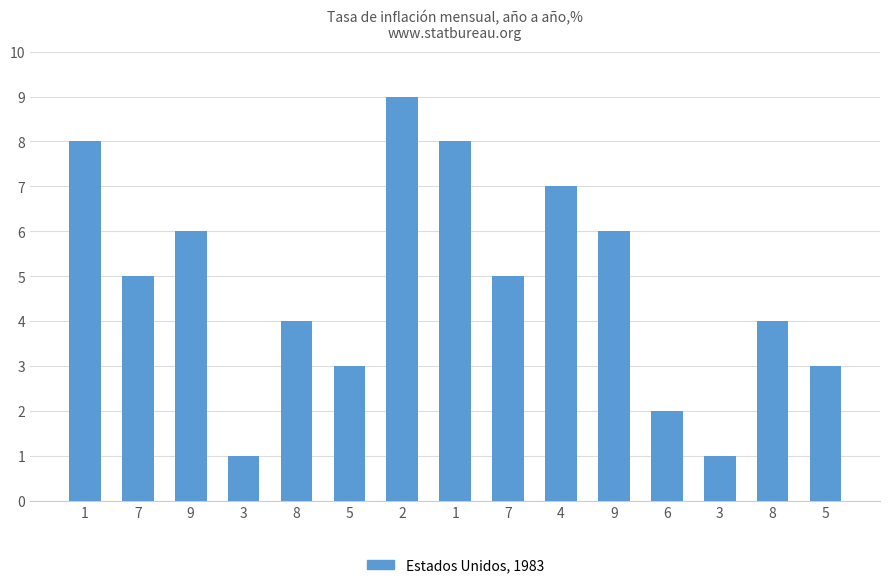

How many bars are there in total?

15